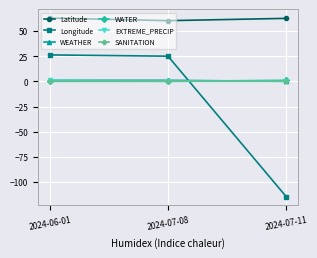

Count the number of data series in this chart.

6